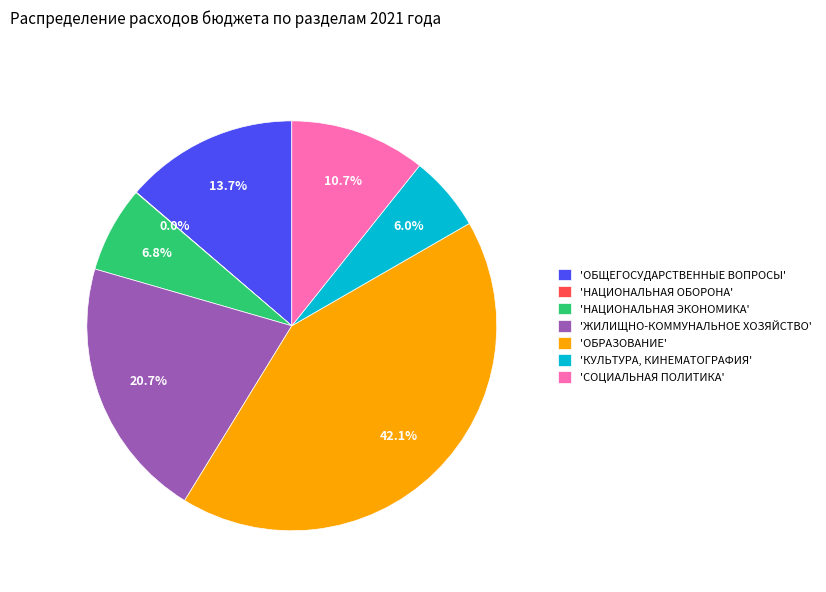

What percentage is NOT represented by 'ОБРАЗОВАНИЕ'?

57.9%